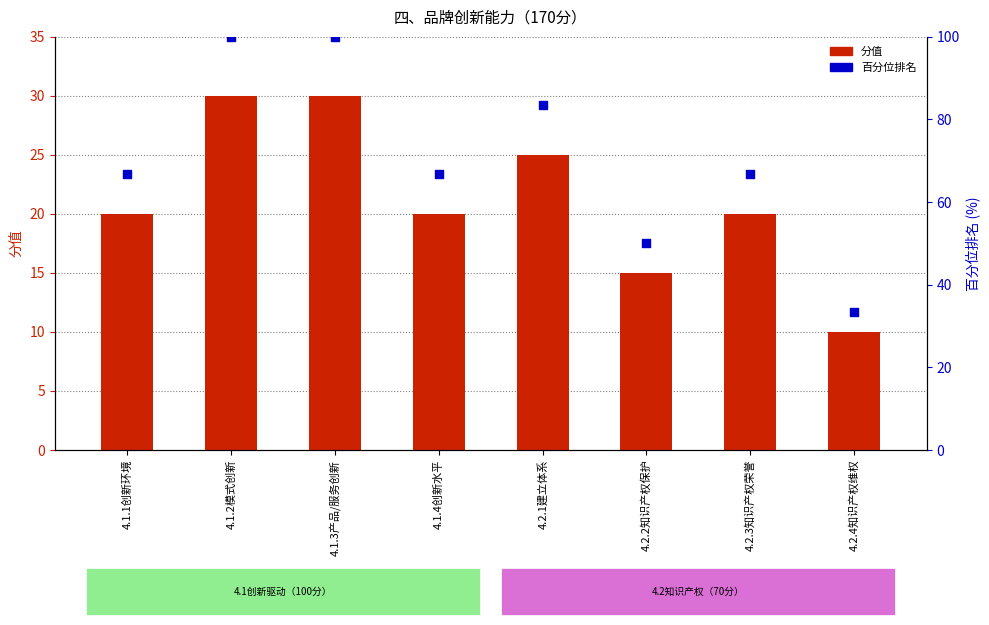

Which series has the widest spread of Y values?

百分位排名